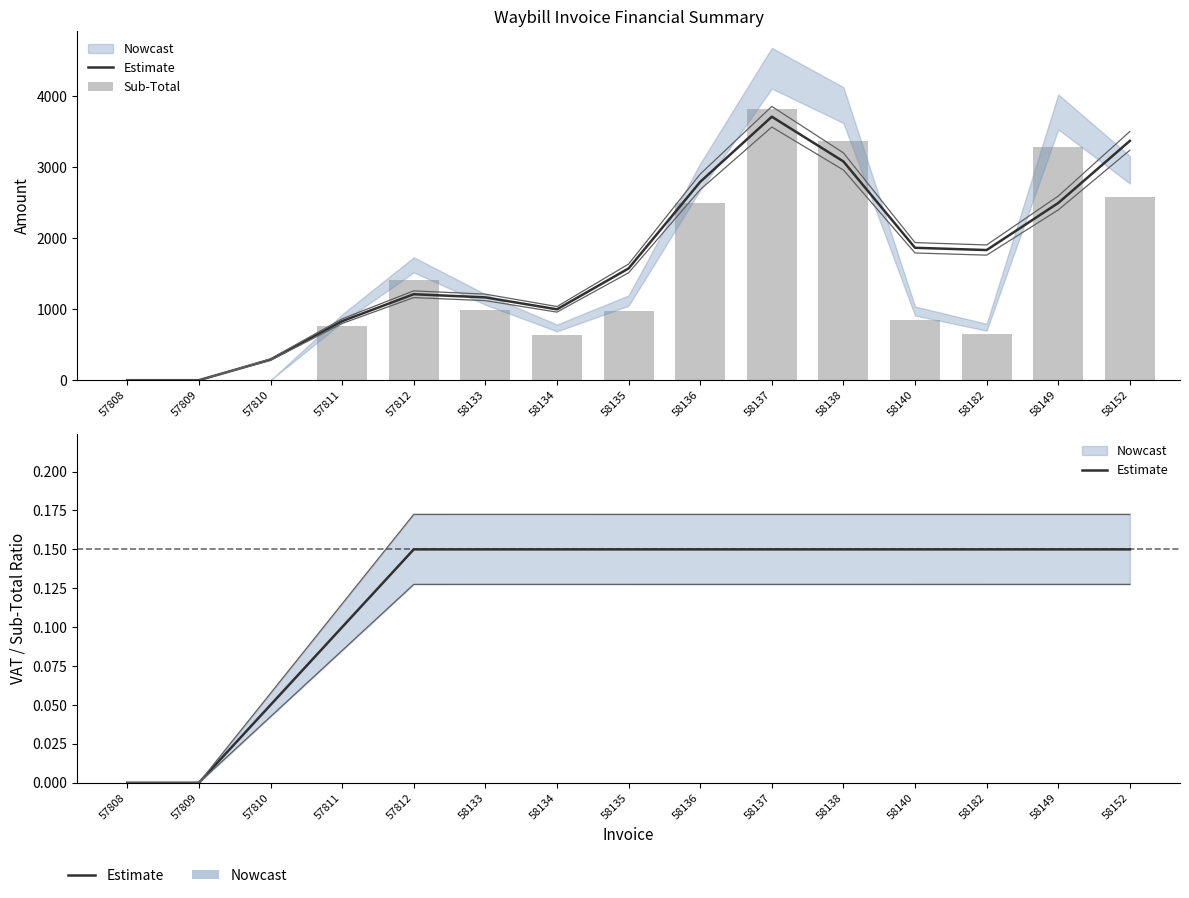

At how many categories does at least one series exceed 2121?

5